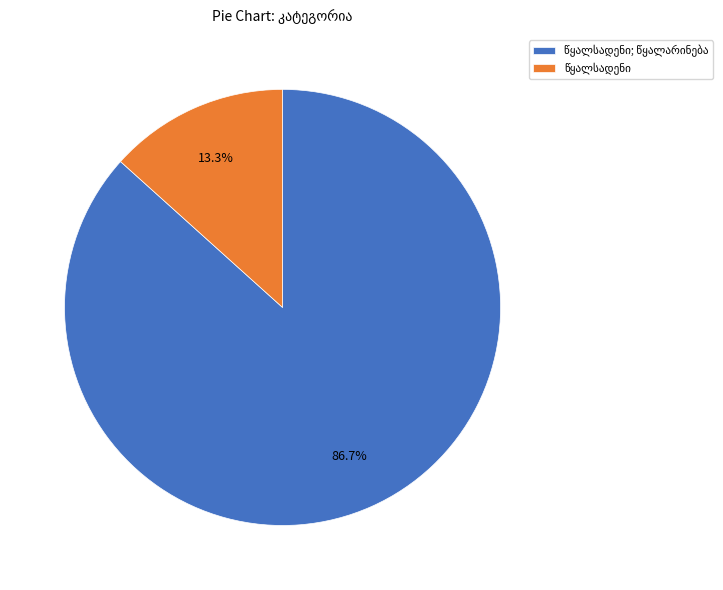

Does any single category account for the majority?

Yes